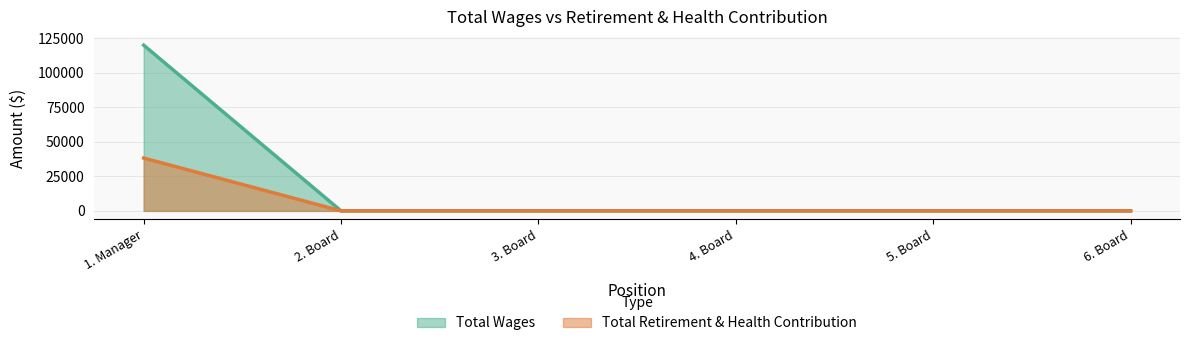

Where is Total Wages nearest to the value 19146?

2. Board